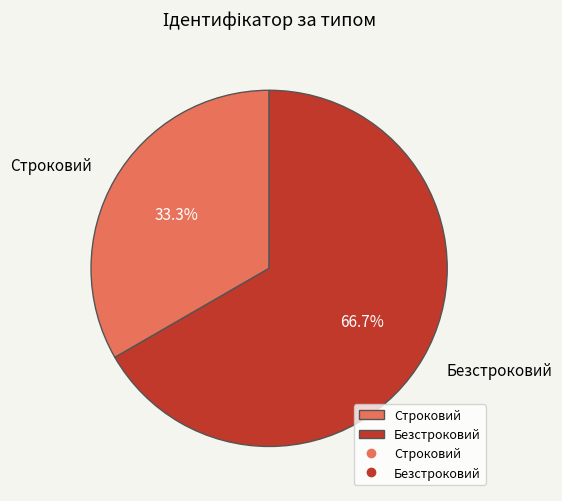

The Безстроковий slice represents 81% of the pie. True or false?

False